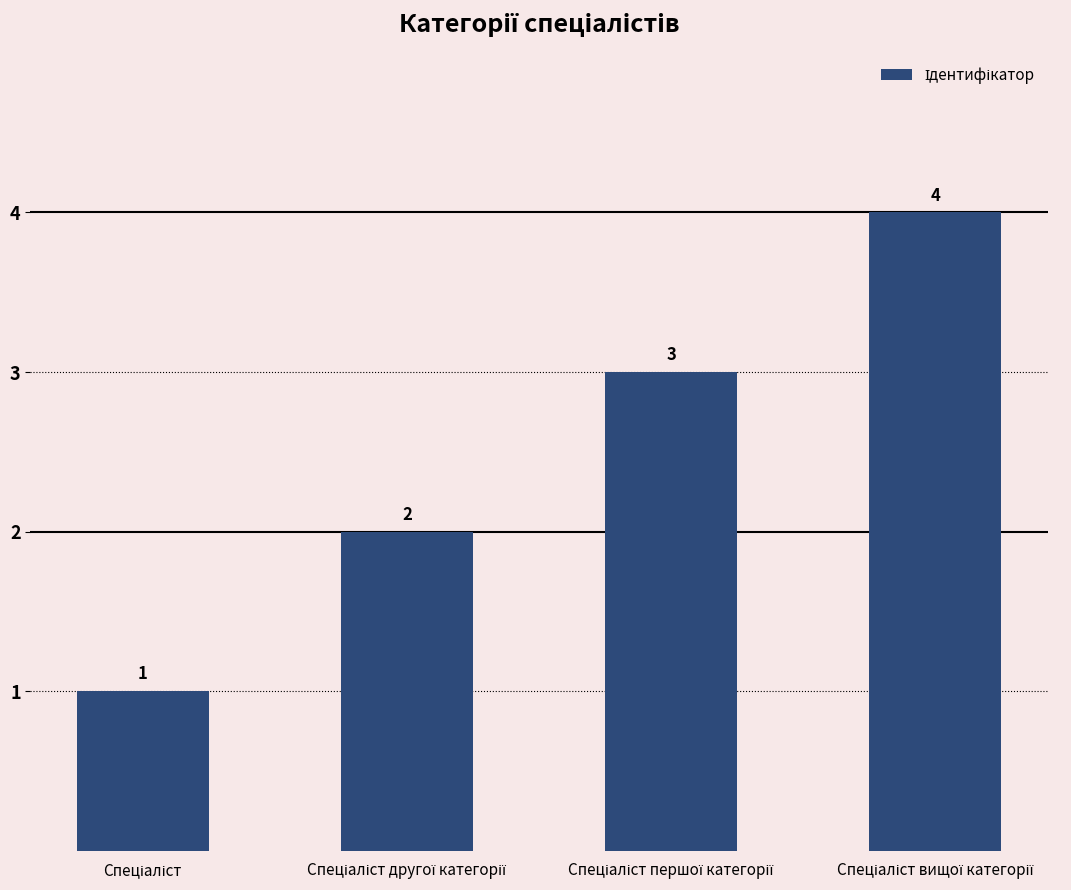

What is the value of the 2nd bar from the left?

2